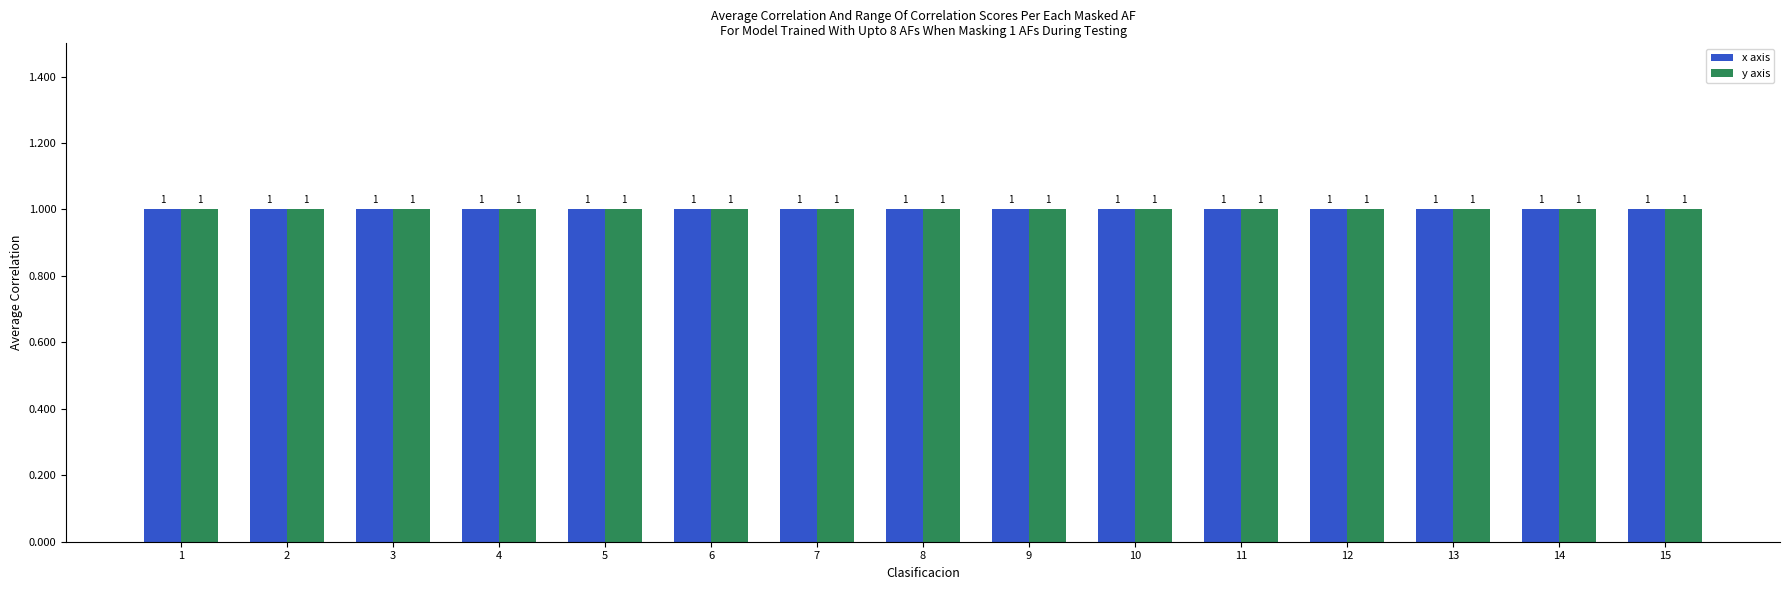

What are all the series names shown in the legend?

x axis, y axis